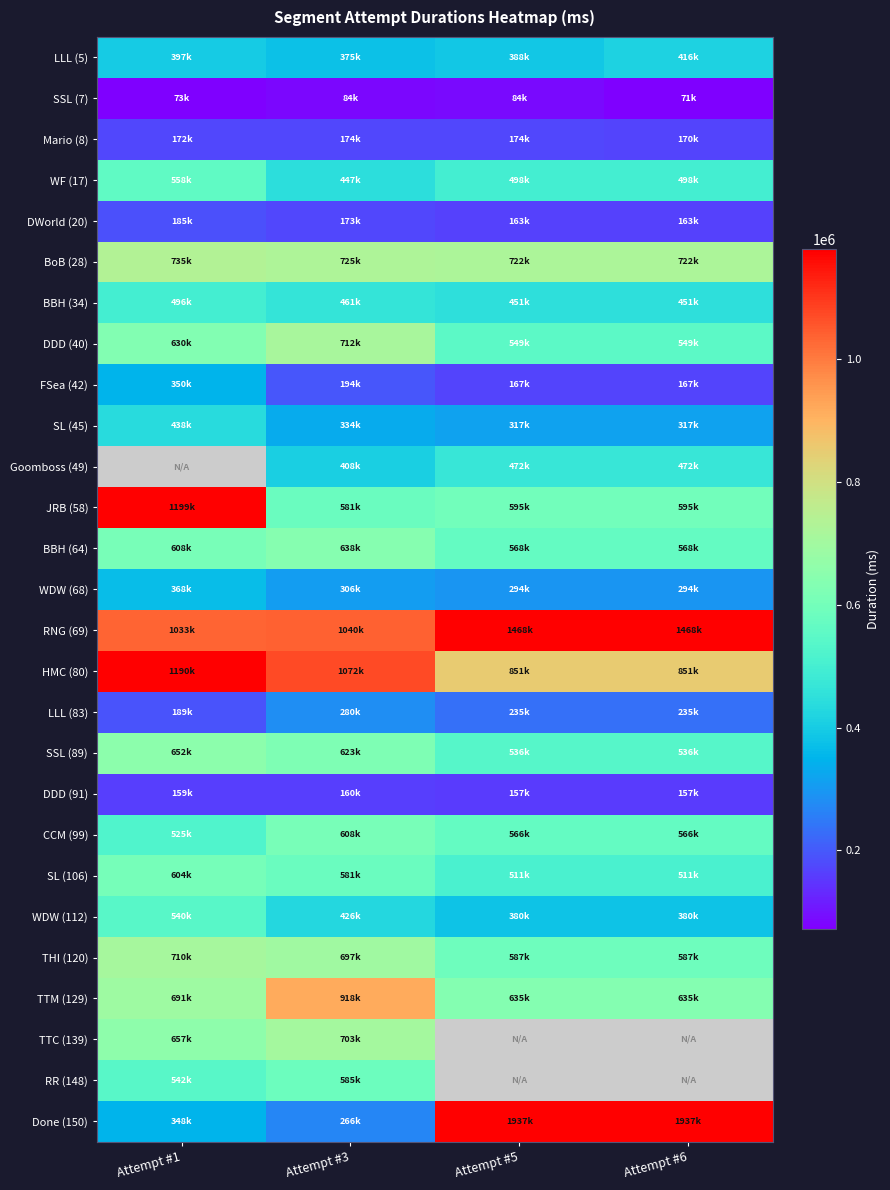

What is the highest value of the TTC (139) series?

703334.0